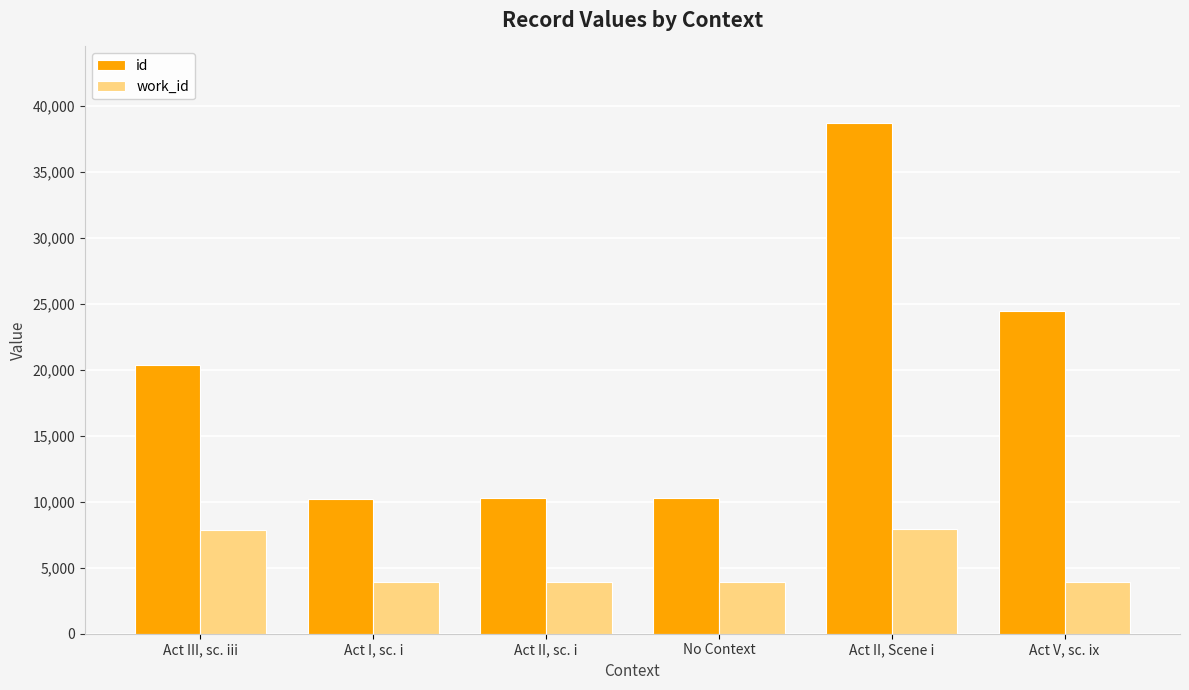

The work_id series shows 2858 at Act III, sc. iii. True or false?

False